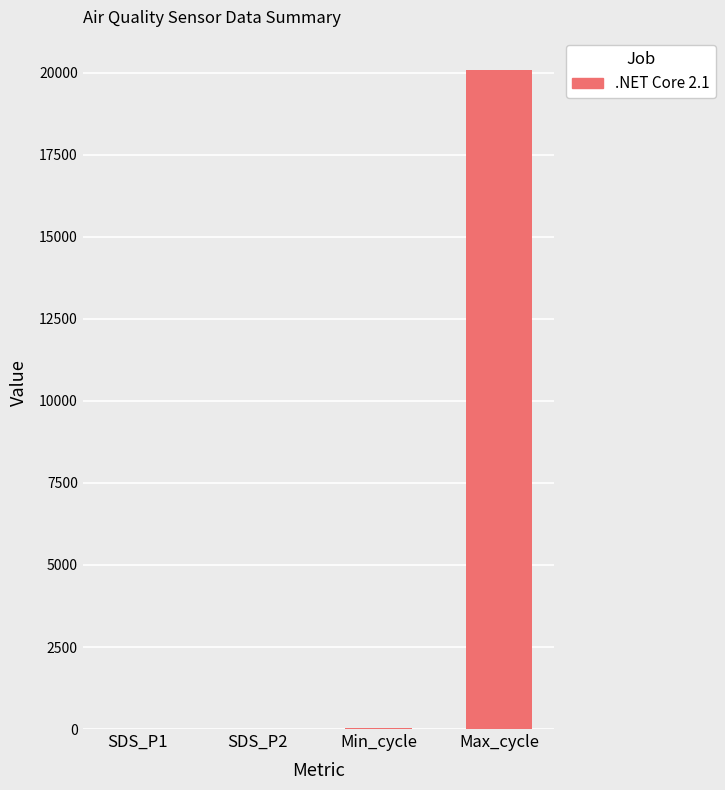

At which category does the chart reach its peak across all series?

Max_cycle